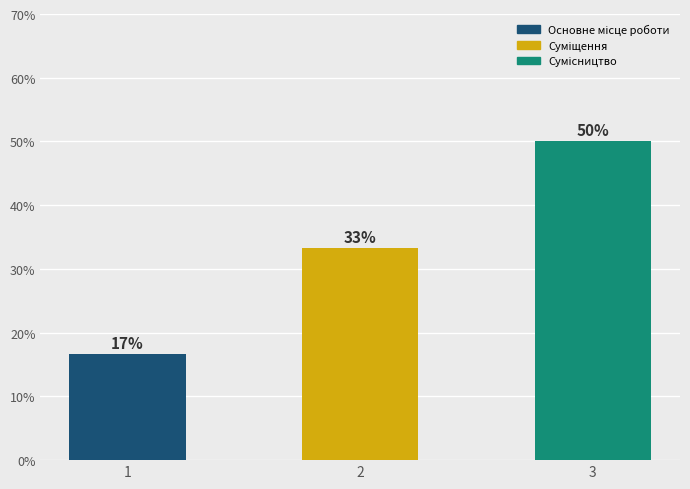

Is it true that the value at 1 is 29.8?

False